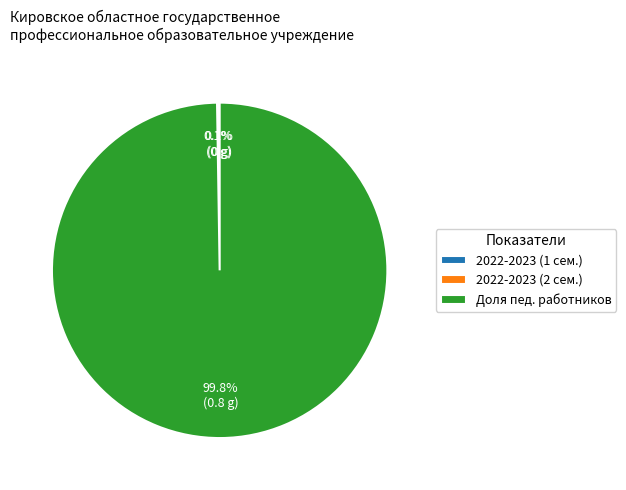

What is the largest slice in the pie chart?

Доля пед. работников